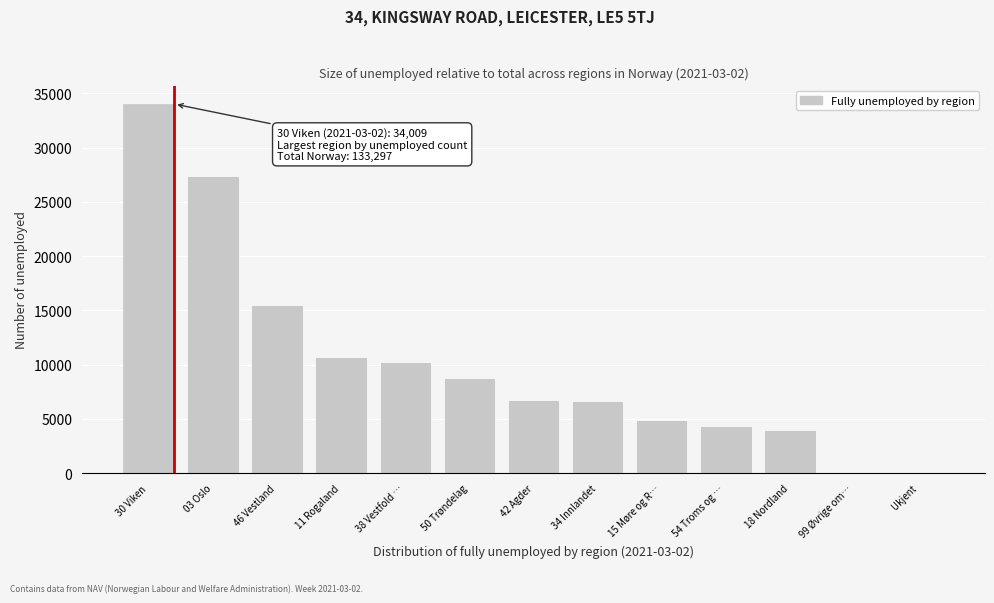

The value at 38 Vestfold … is 10204. True or false?

True